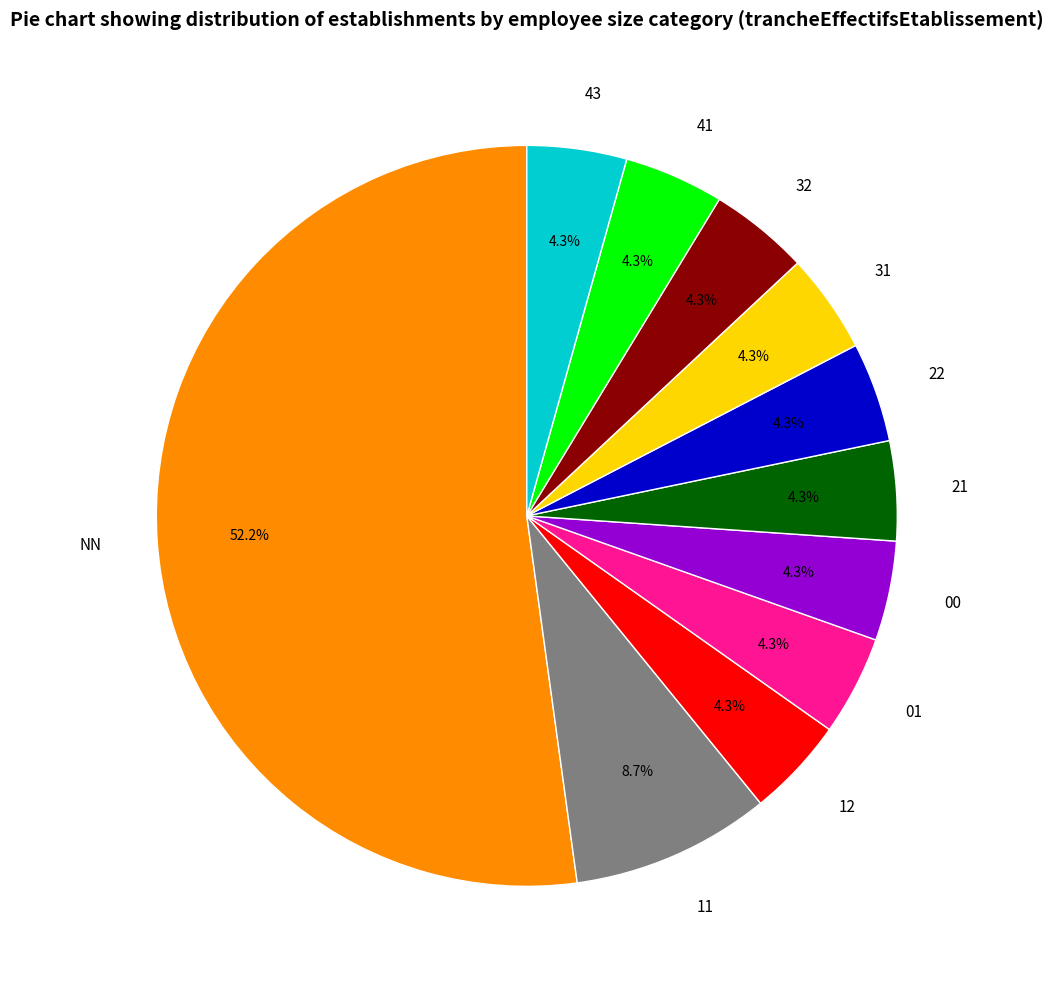

How much of the chart is everything except 12?

95.7%